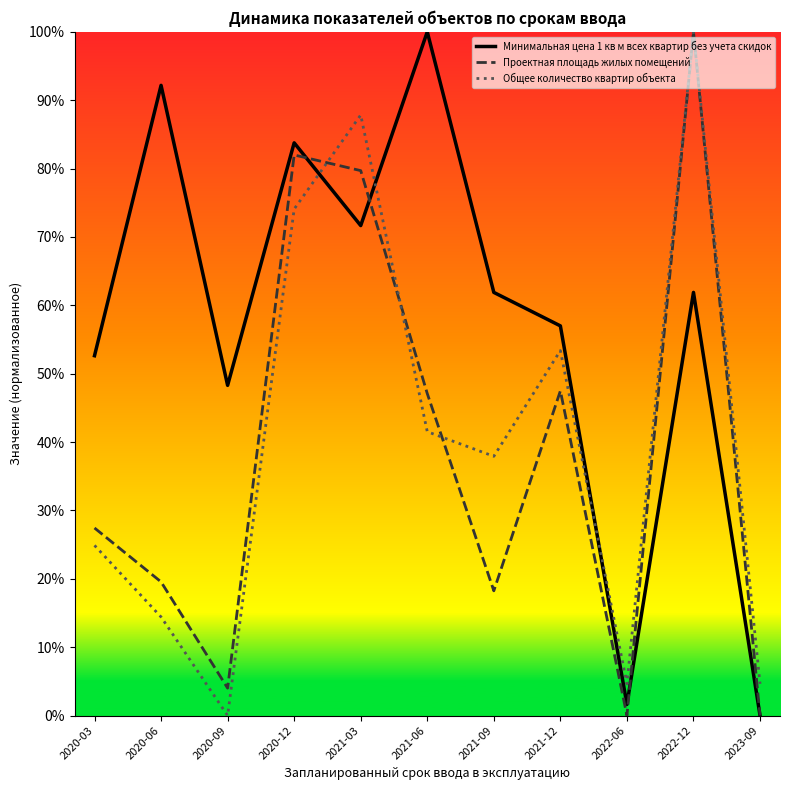

The value of Общее количество квартир объекта at 2021-06 is 0.4. True or false?

True